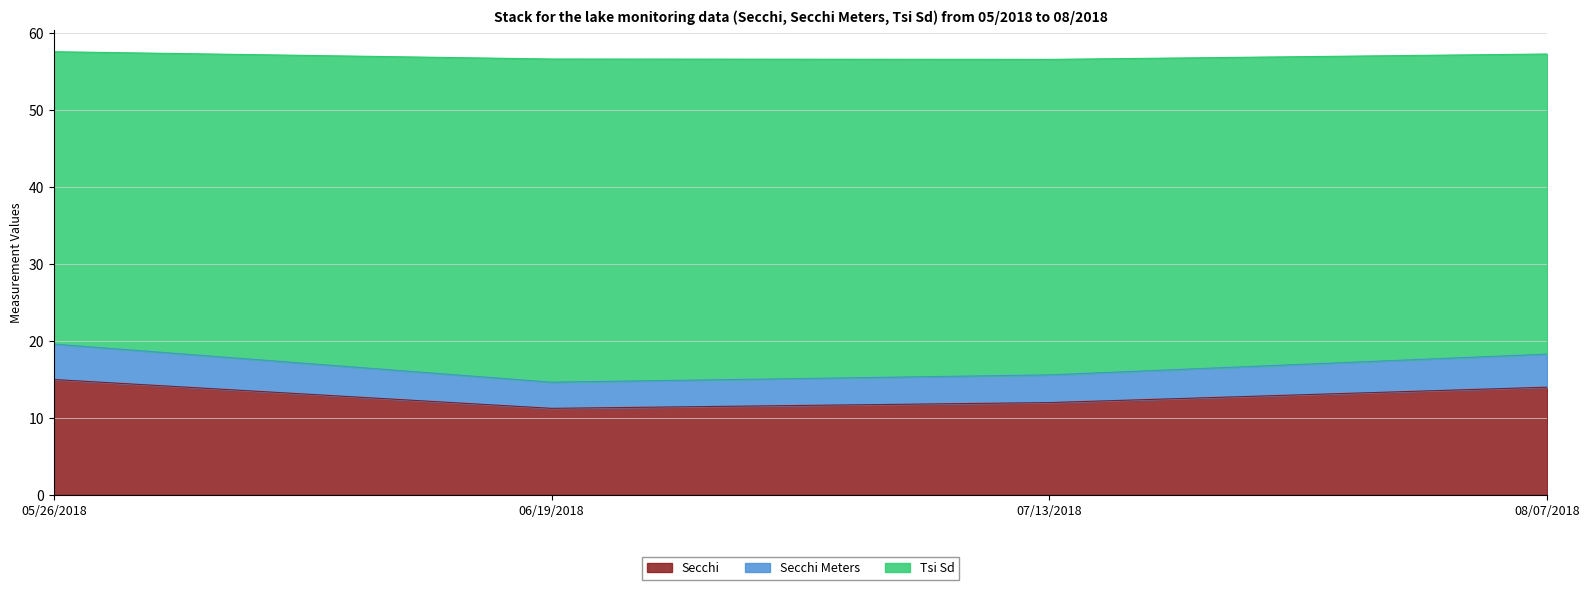

Which category has the highest value in the Secchi series?

05/26/2018